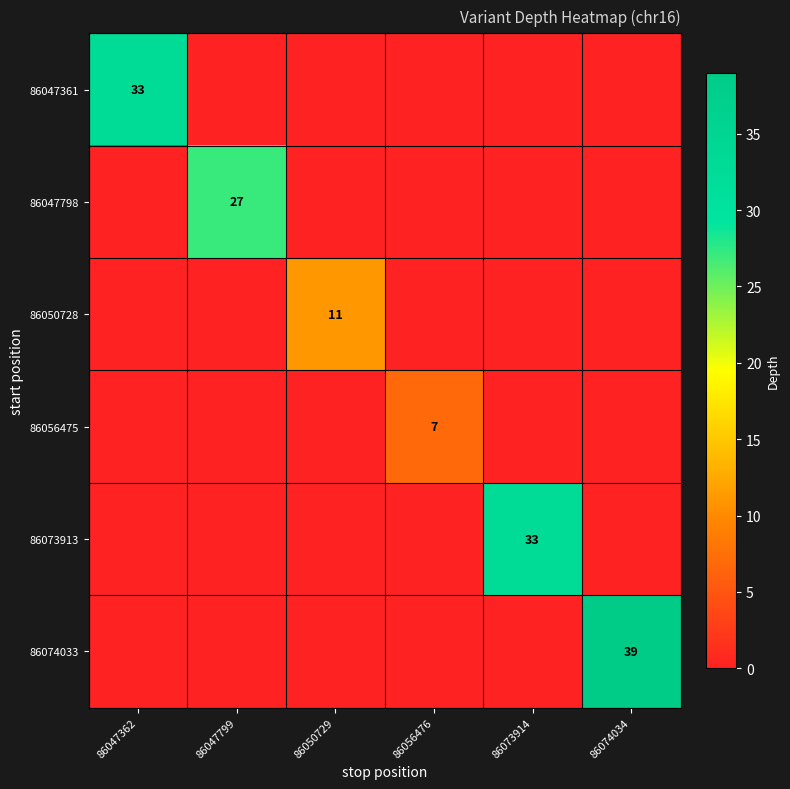

The value of 86050728 at 86050729 is 11. True or false?

True